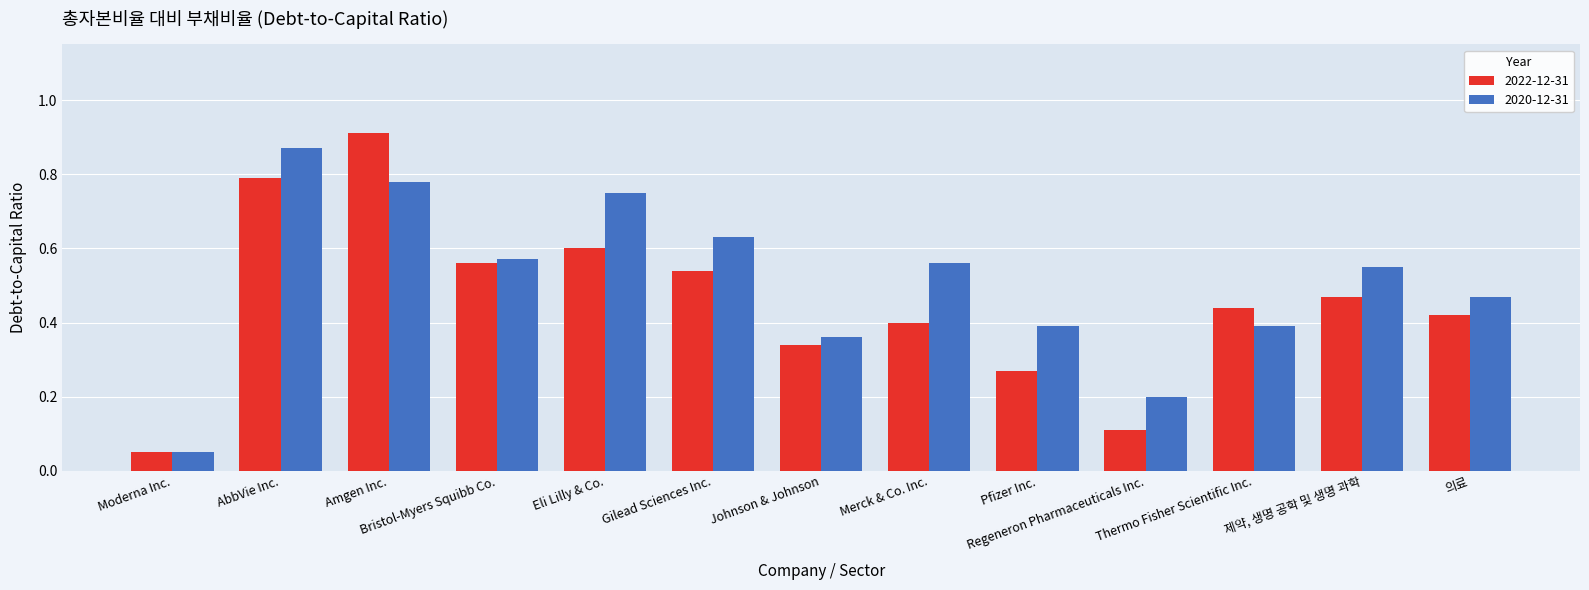

Which series has the largest range (max minus min)?

2022-12-31